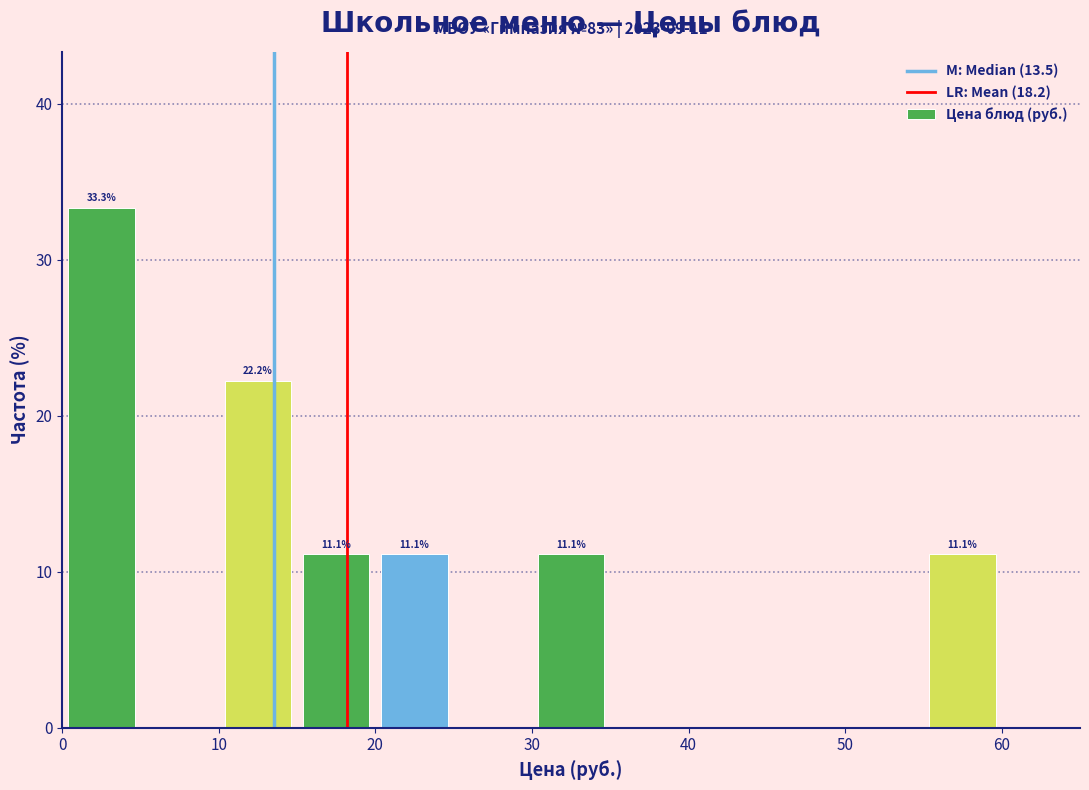

Over which range of the x-axis is the bar tallest?

0 to 5